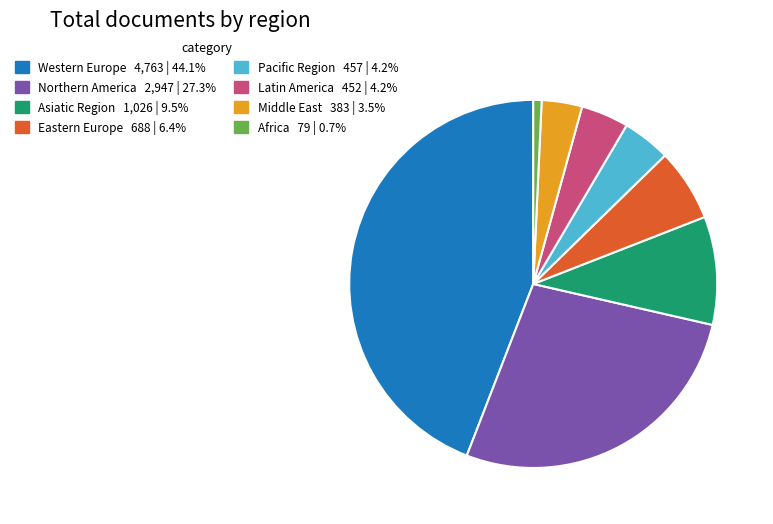

Which slice is the smallest?

Africa